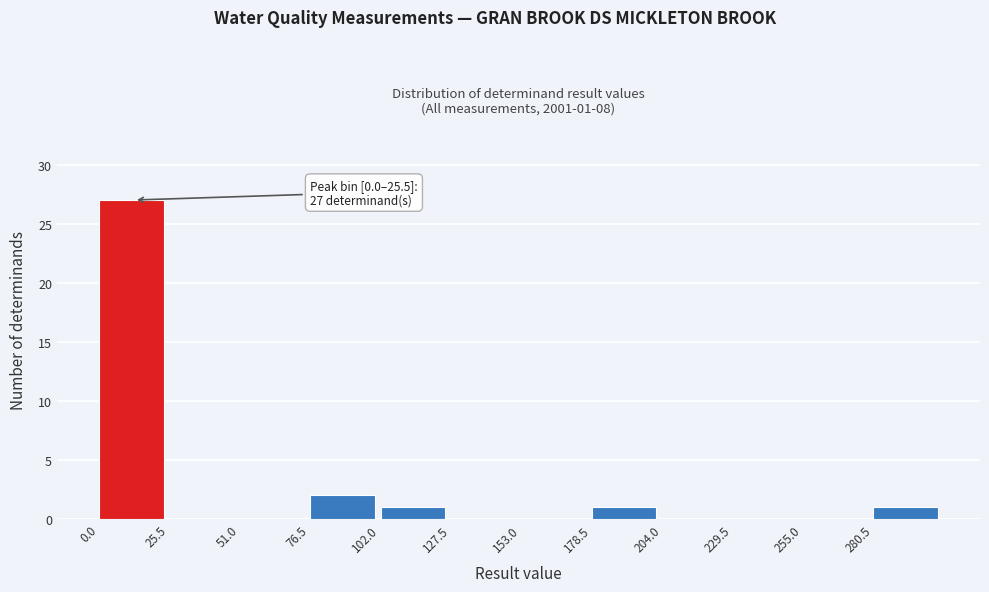

Over which range of the x-axis is the bar tallest?

0 to 25